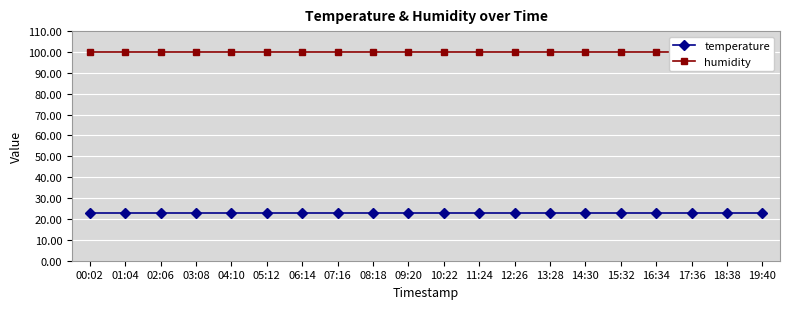

Is this an area chart (filled region under the line)?

No